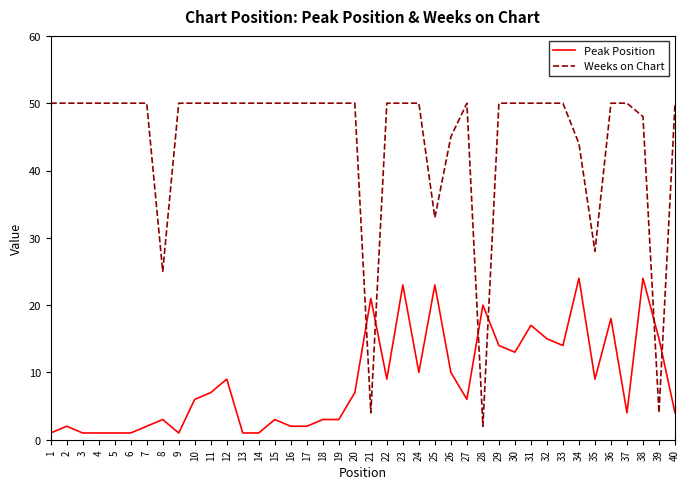

Where do Peak Position and Weeks on Chart first cross each other?

20 and 21